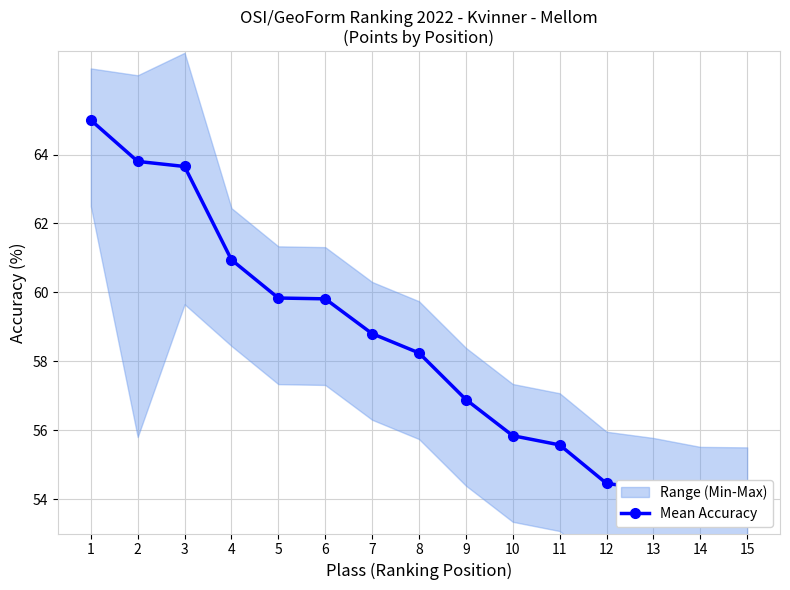

True or false: there are more than 0 points higher than both neighbors.

False